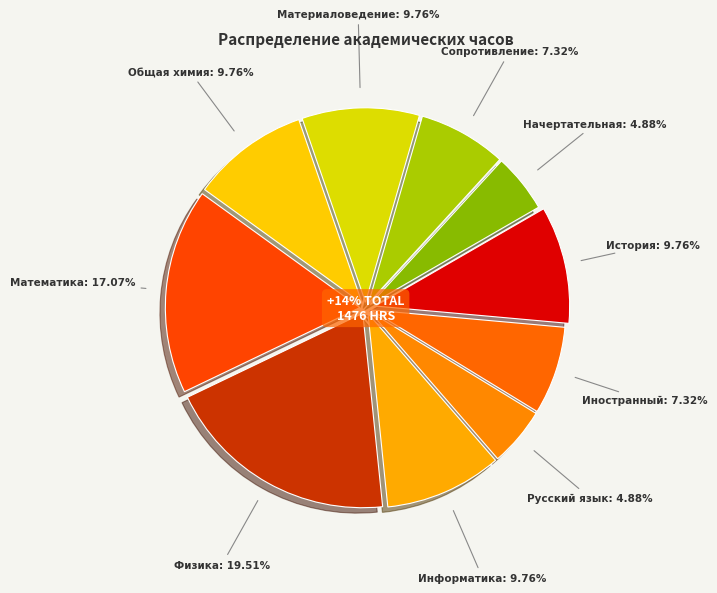

Is it true that Материаловедение is 4% of the pie?

False